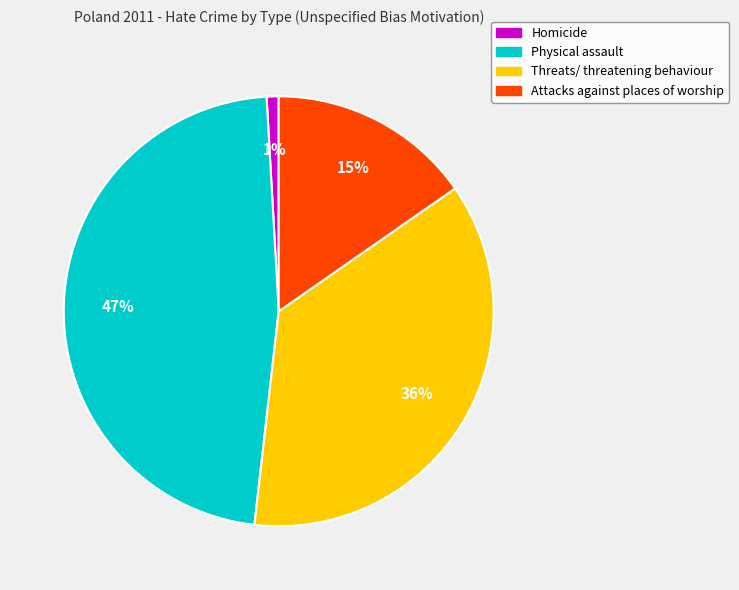

What percentage is the Homicide slice, to the nearest percent?

1%